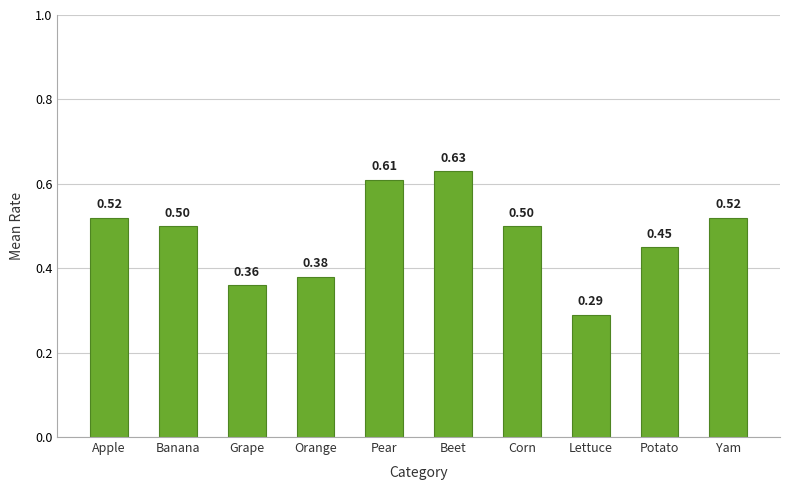

Which category has the highest value across all series?

Beet